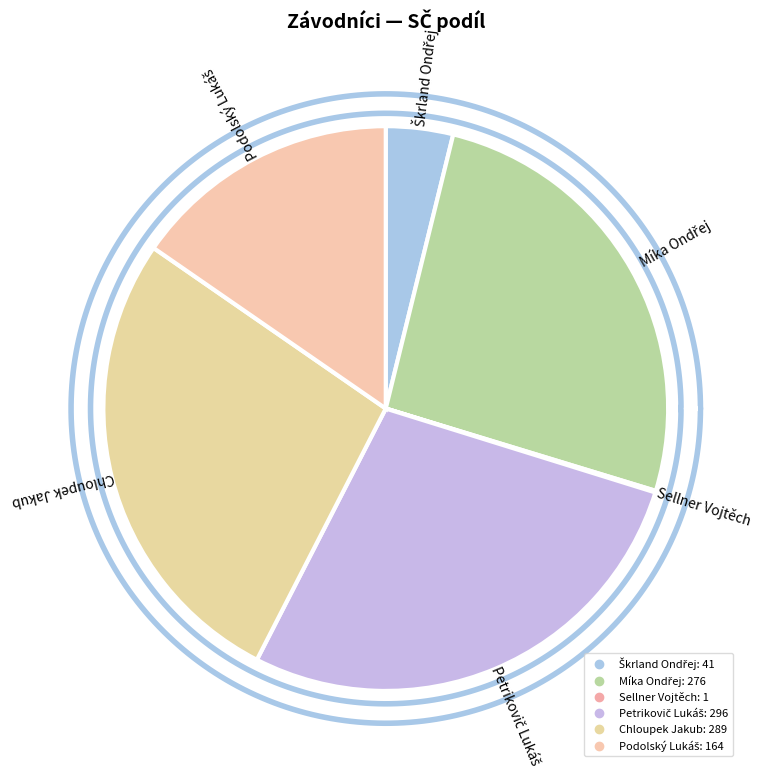

Does any single category account for the majority?

No